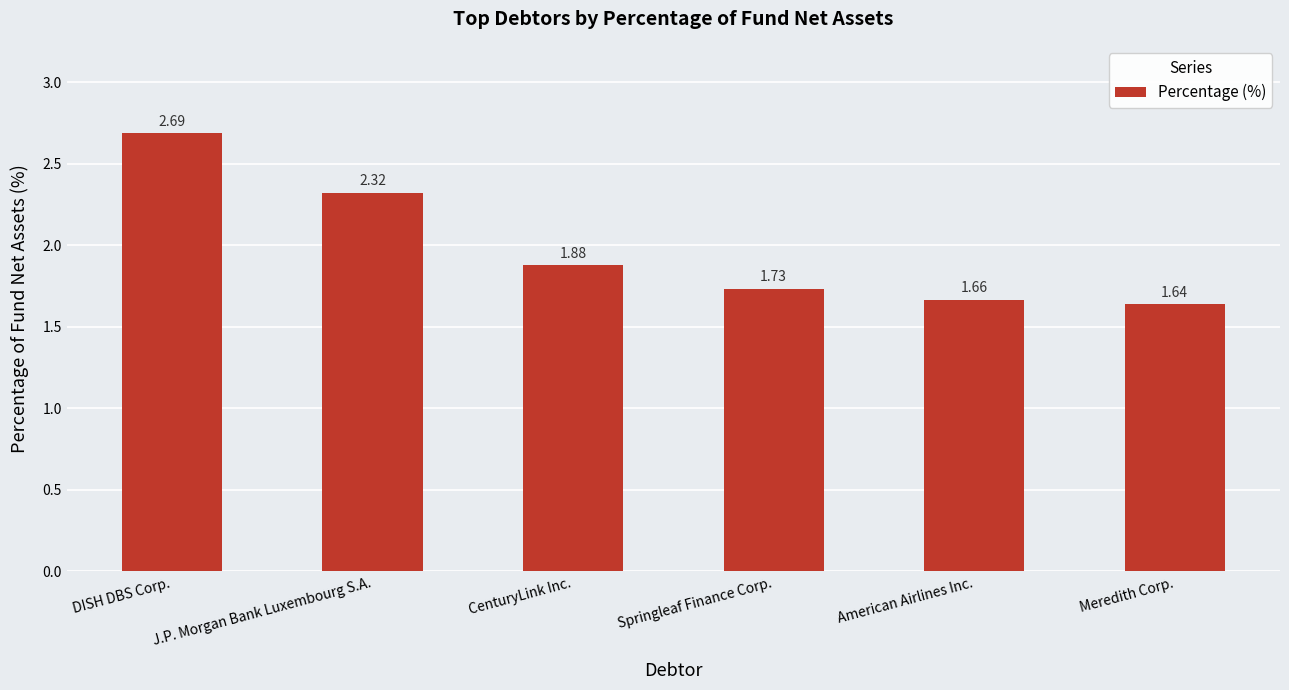

What is the label of the 6th bar from the left?

Meredith Corp.